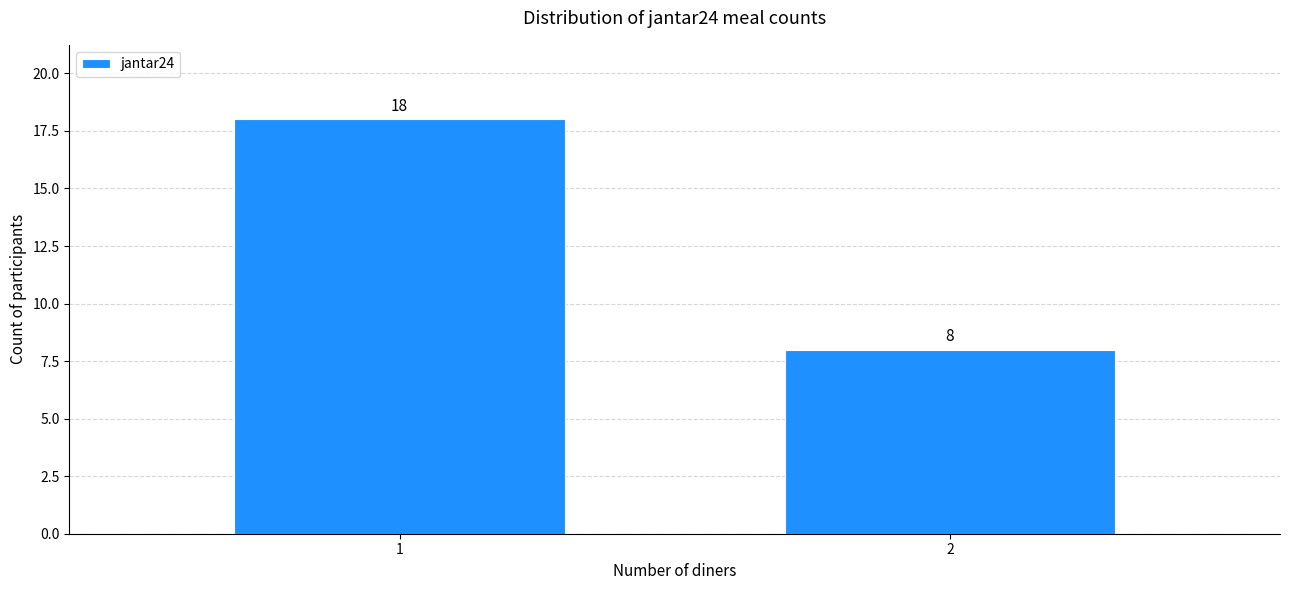

Reading left to right, extract all data points from this chart.

1=18	2=8